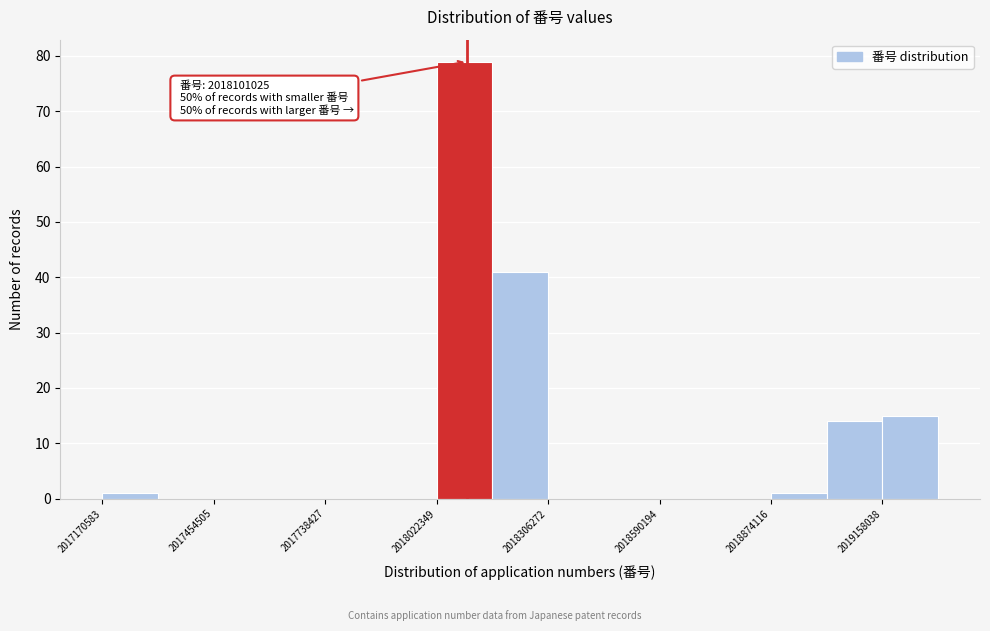

Read against the x-axis, roughly where is the centre of the tallest bar?

2018100000